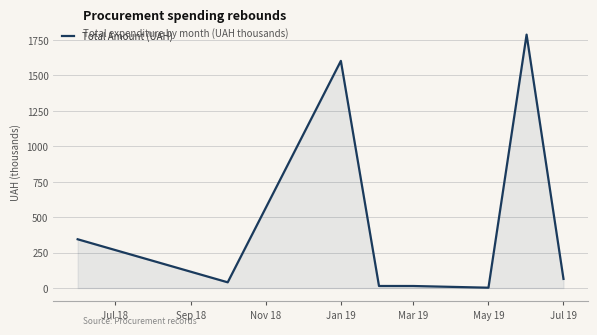

What is the difference between the maximum and minimum values?

1784.7